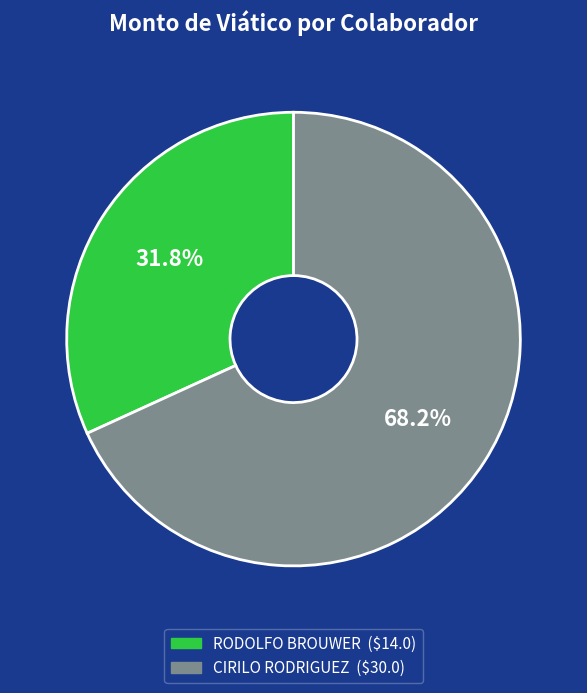

Which slice is the largest?

CIRILO RODRIGUEZ